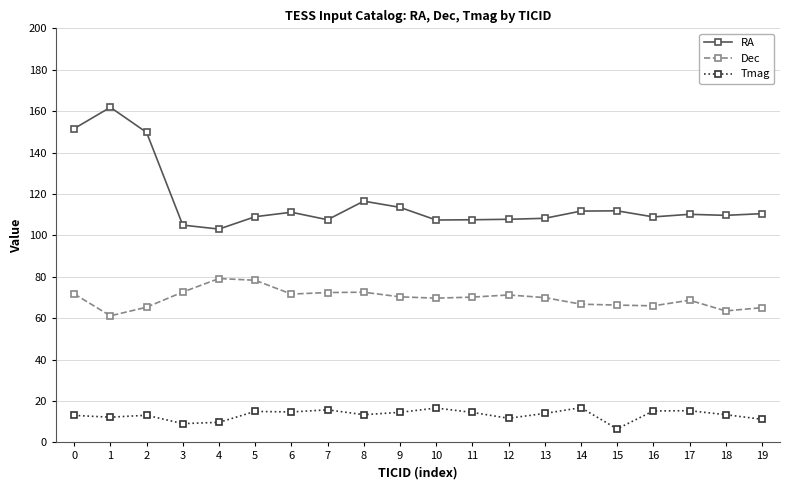

Does the chart display data point markers on the line(s)?

Yes